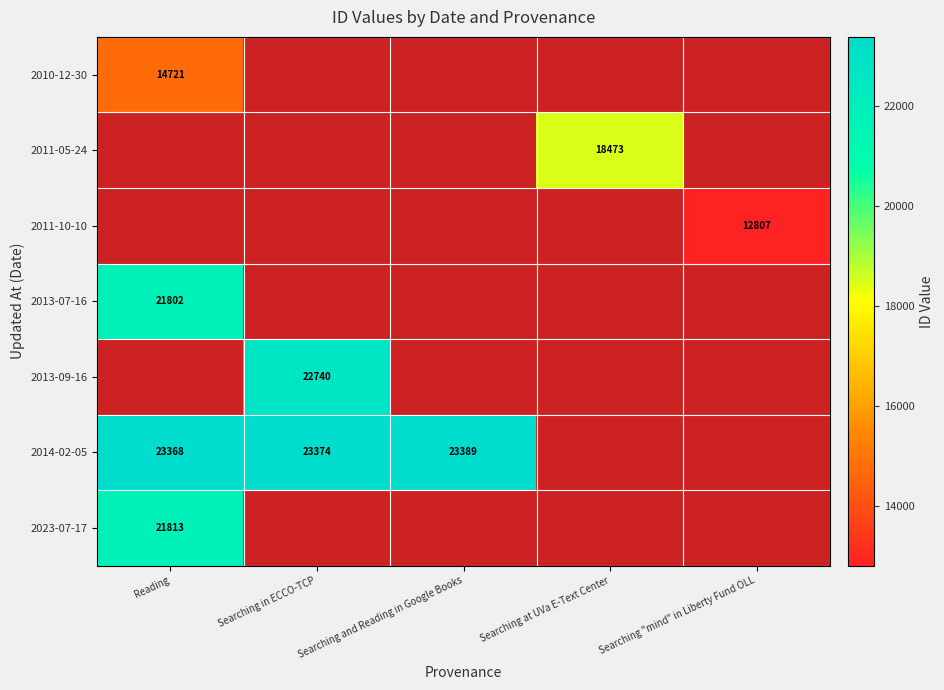

The value of 2010-12-30 at Reading is 4616. True or false?

False